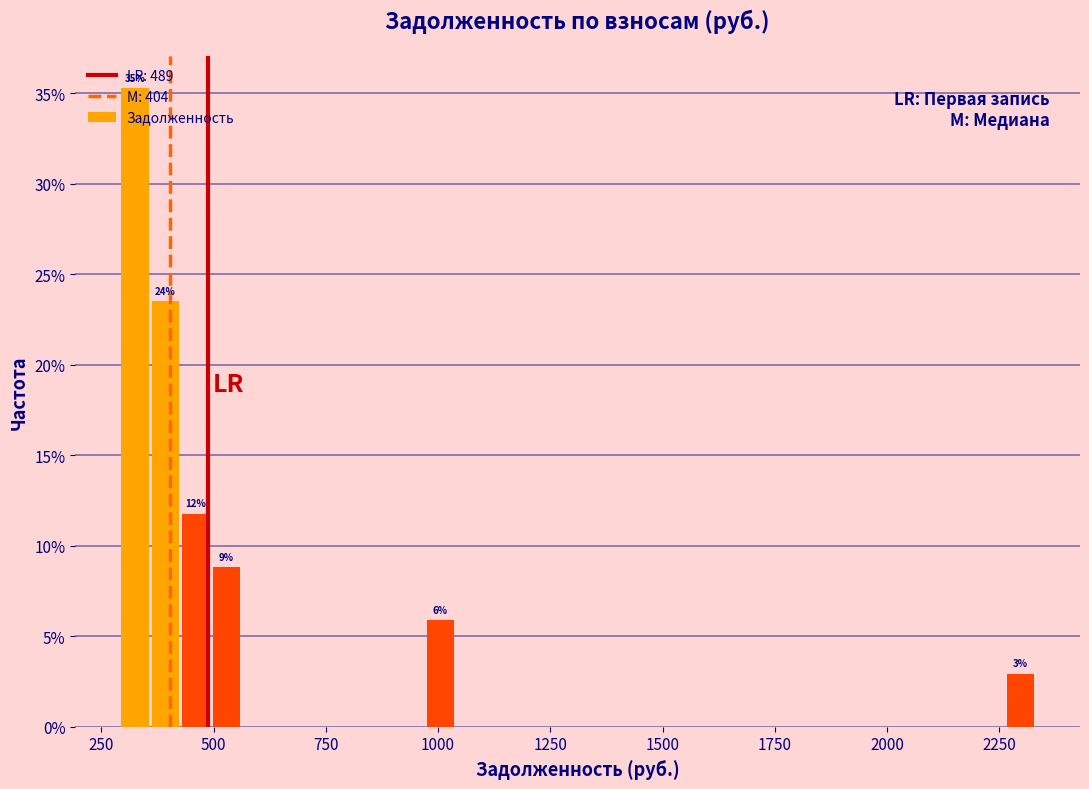

Read against the x-axis, roughly where is the centre of the tallest bar?

300